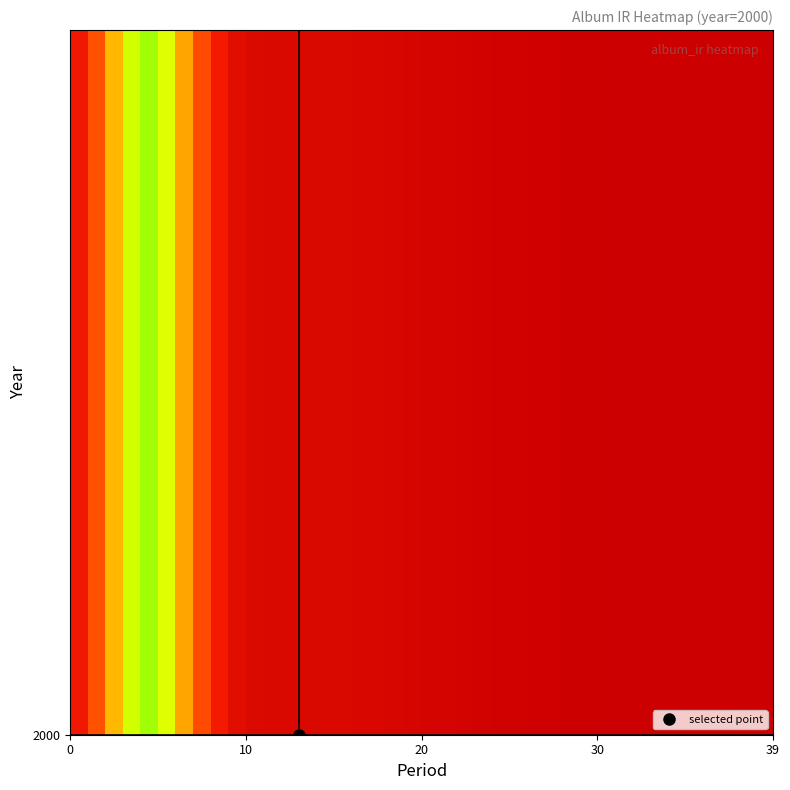

The value at 27 is 0.0. True or false?

False